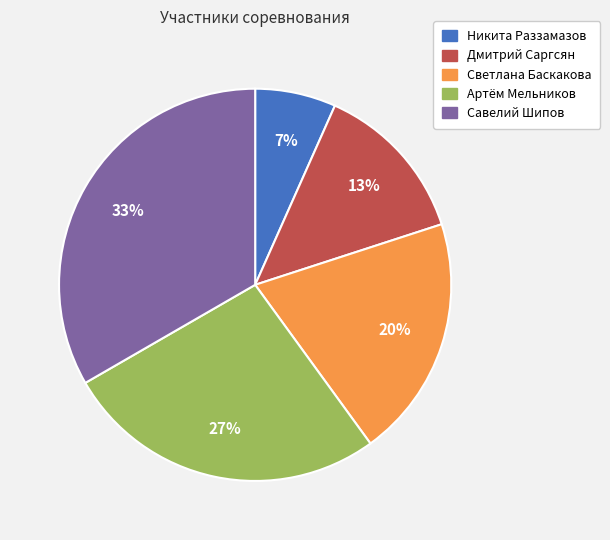

Is Дмитрий Саргсян the majority of the pie?

No